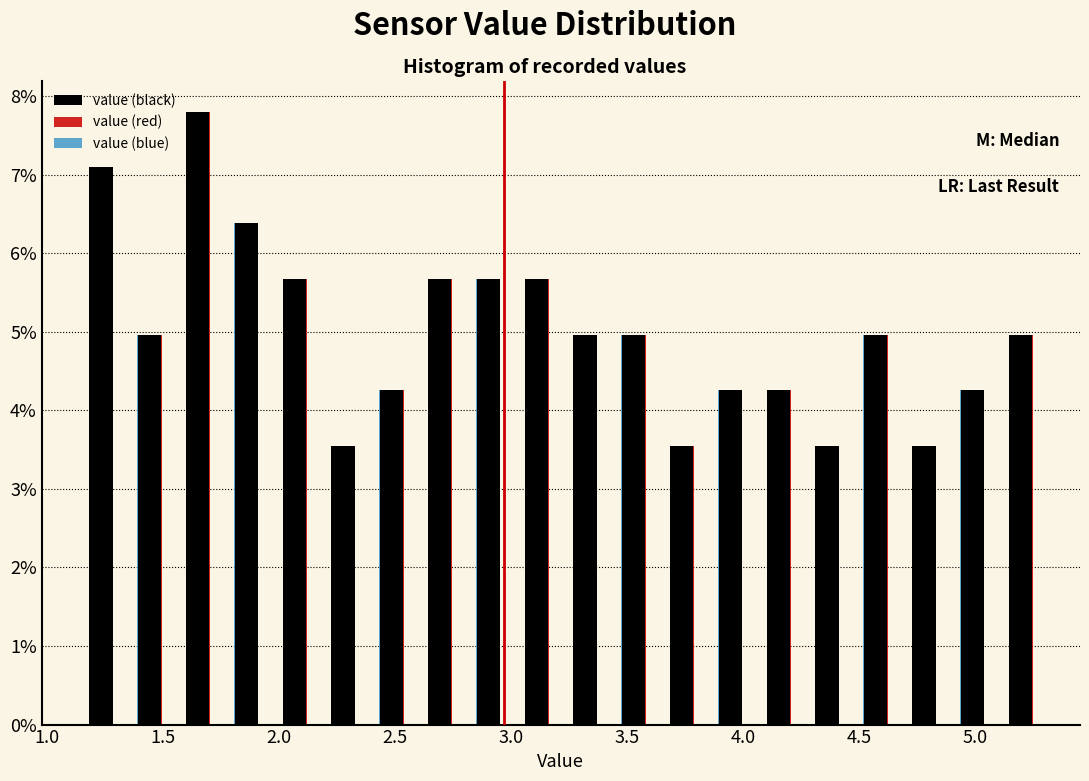

What is the height of the value (red) bar covering 5.10 to 5.30 on the x-axis? Neither the bar edges nor the heights are printed on the chart, so give them approximately, as read against the axes.

5.0